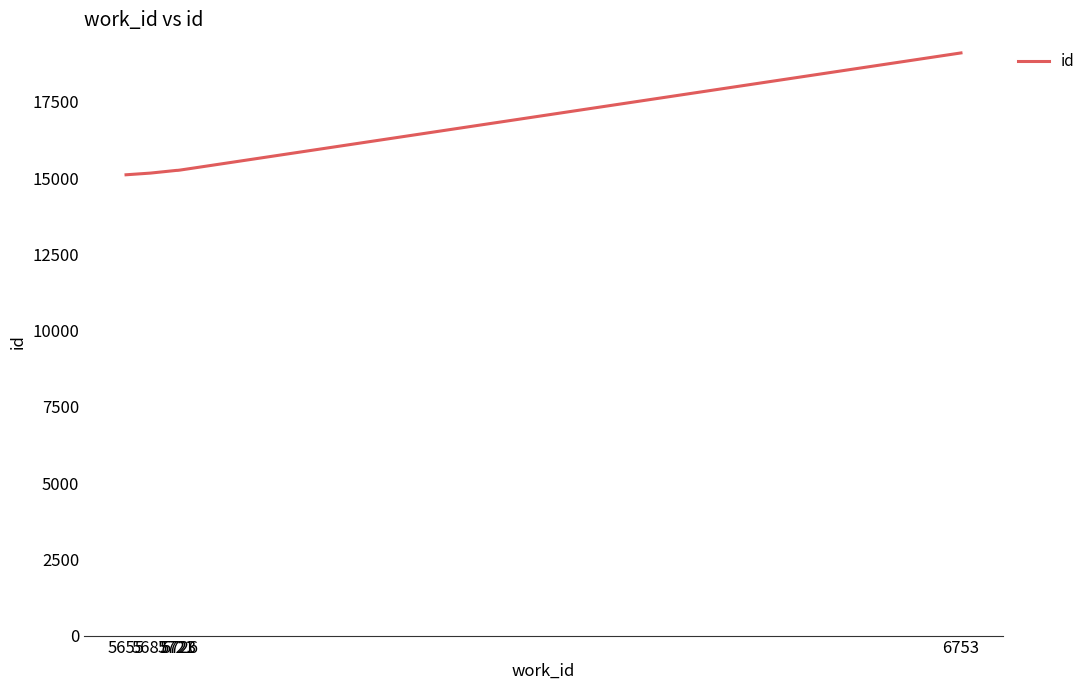

What is the average value?

15857